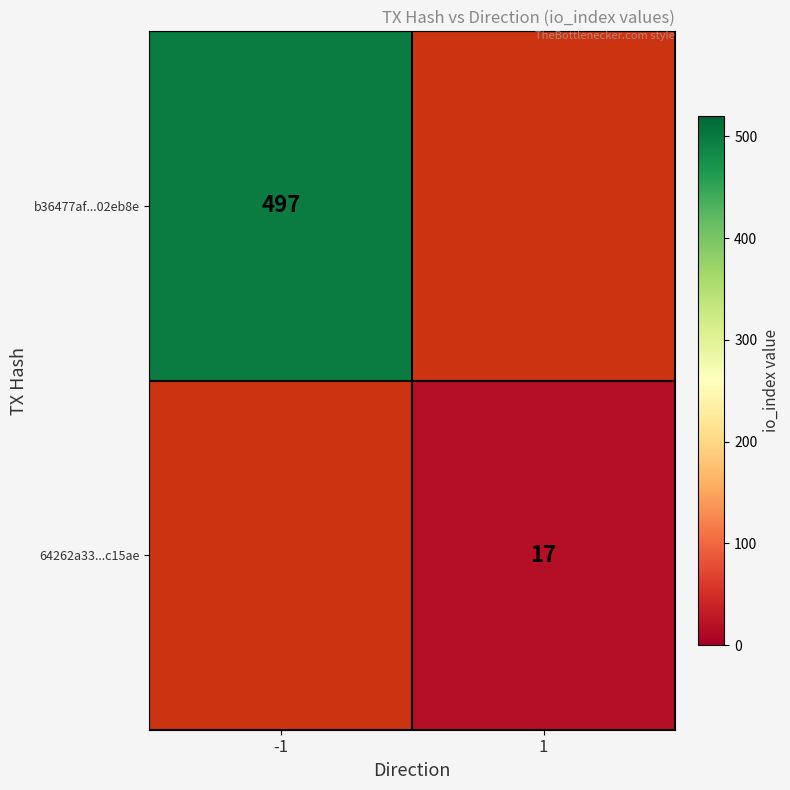

The 64262a33...c15ae series shows 28 at 1. True or false?

False